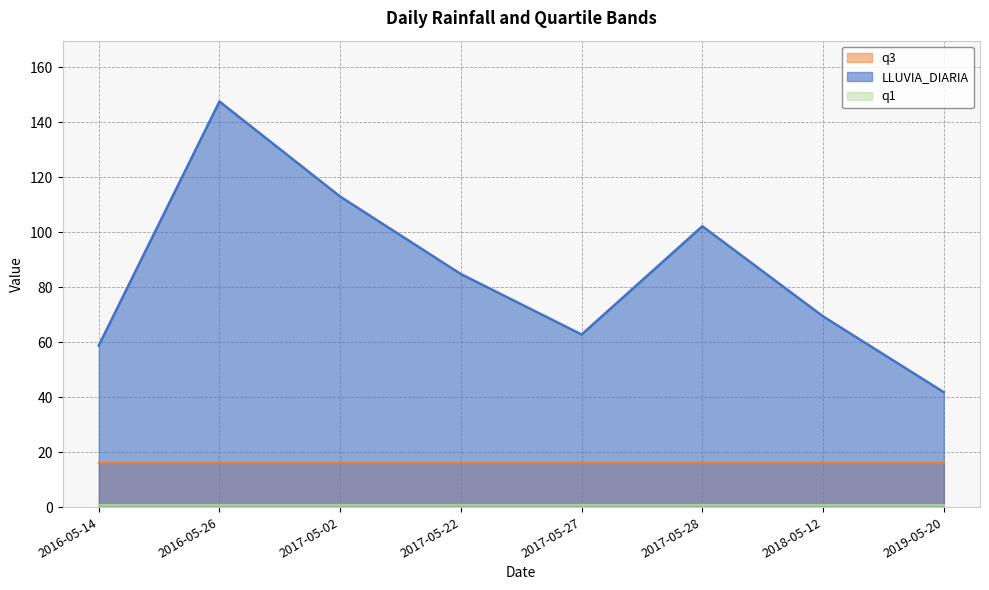

What is the sum of all q1 values?

6.4